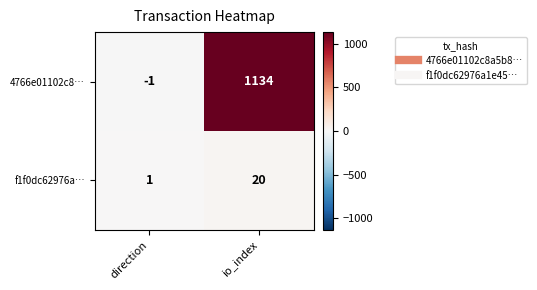

Which series has the largest range (max minus min)?

4766e01102c8…